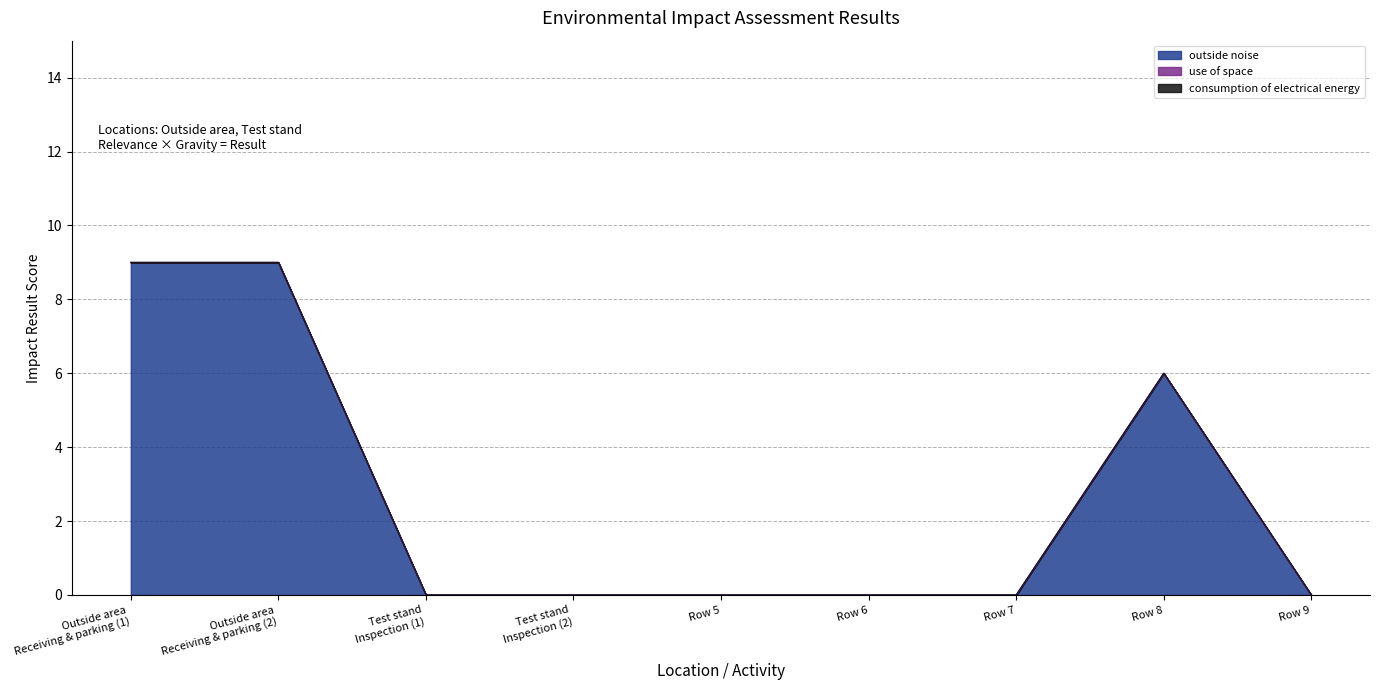

What is the difference between the highest and lowest values at Row 8?

6